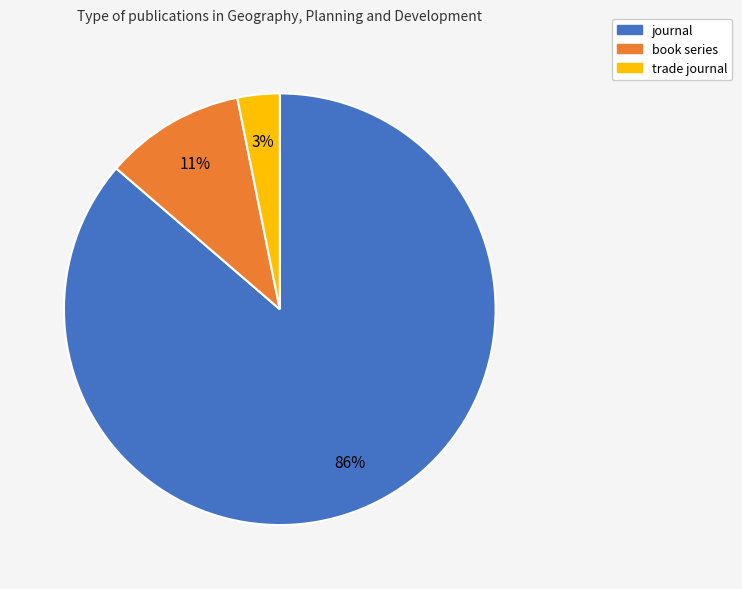

What percentage is the book series slice, to the nearest percent?

11%